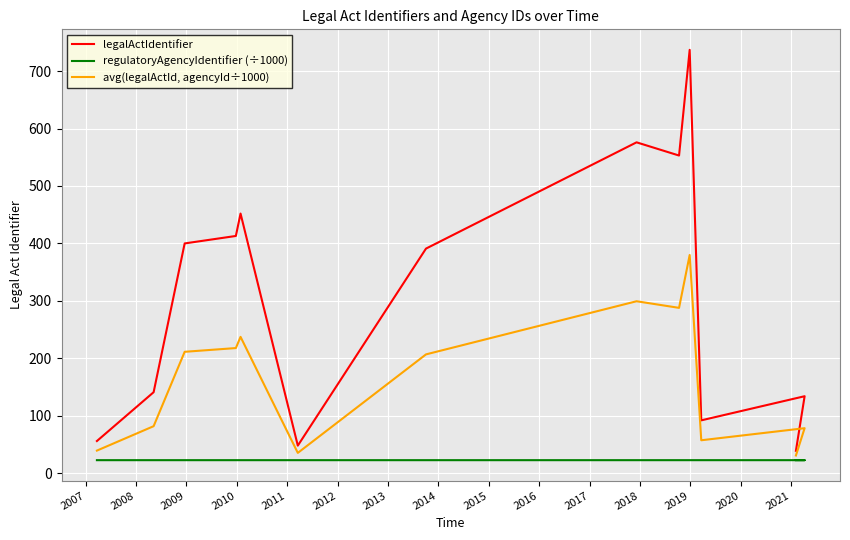

Does the chart display data point markers on the line(s)?

No